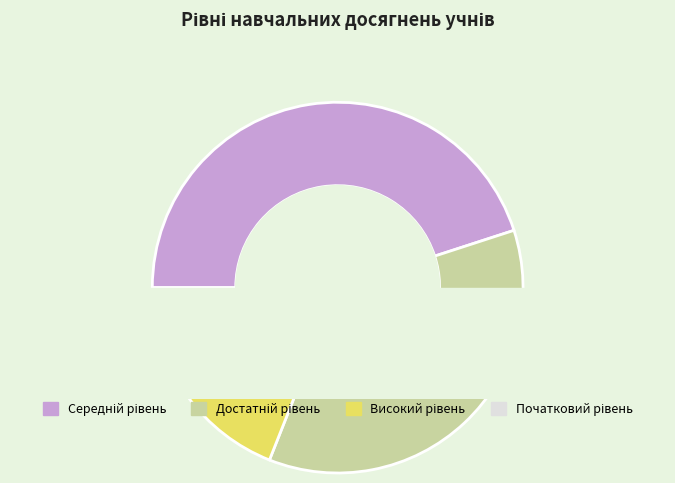

True or false: Високий рівень accounts for 18% of the total.

True